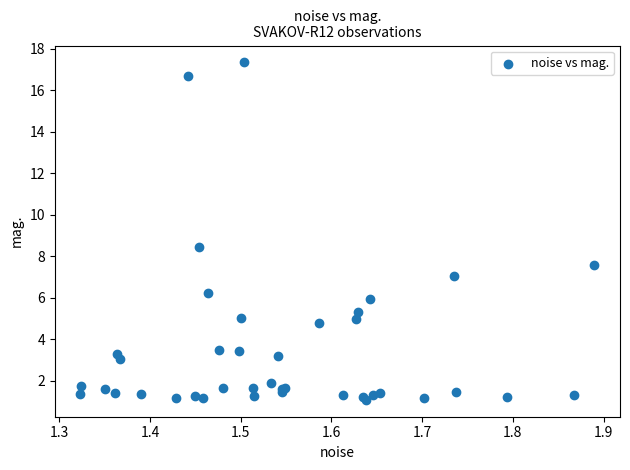

What Y value in the scatter plot is closest to 9?

8.5